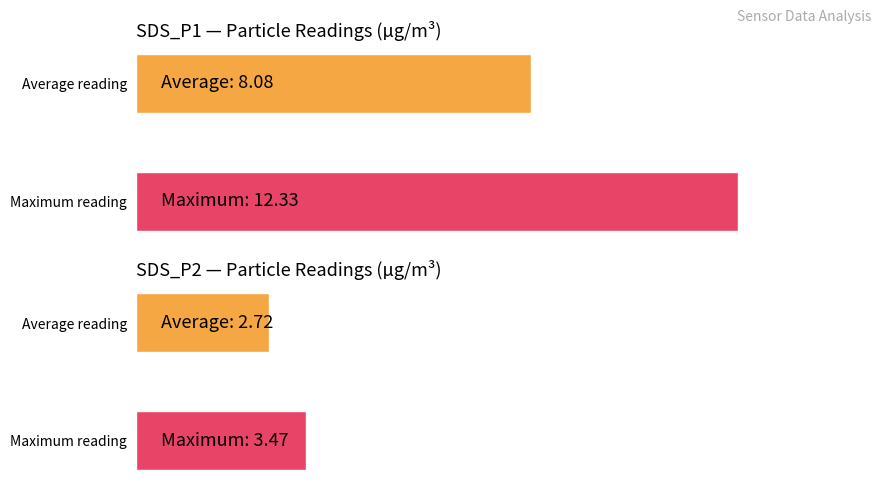

Rank the series by their maximum value, from lowest to highest.

SDS_P2, SDS_P1